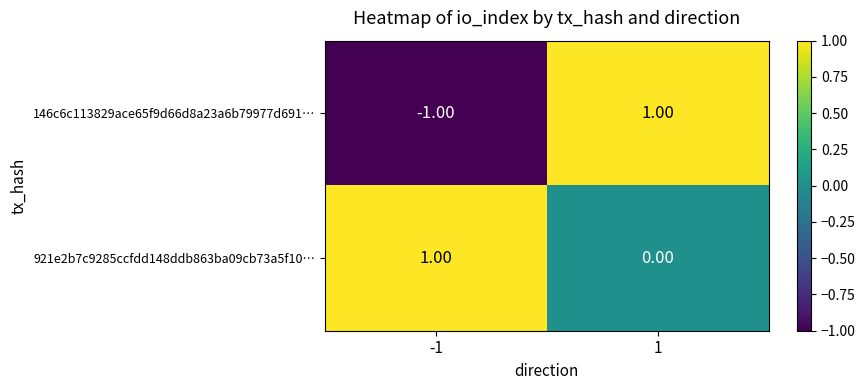

Which series has the largest total across all categories?

921e2b7c9285ccfdd148ddb863ba09cb73a5f10…